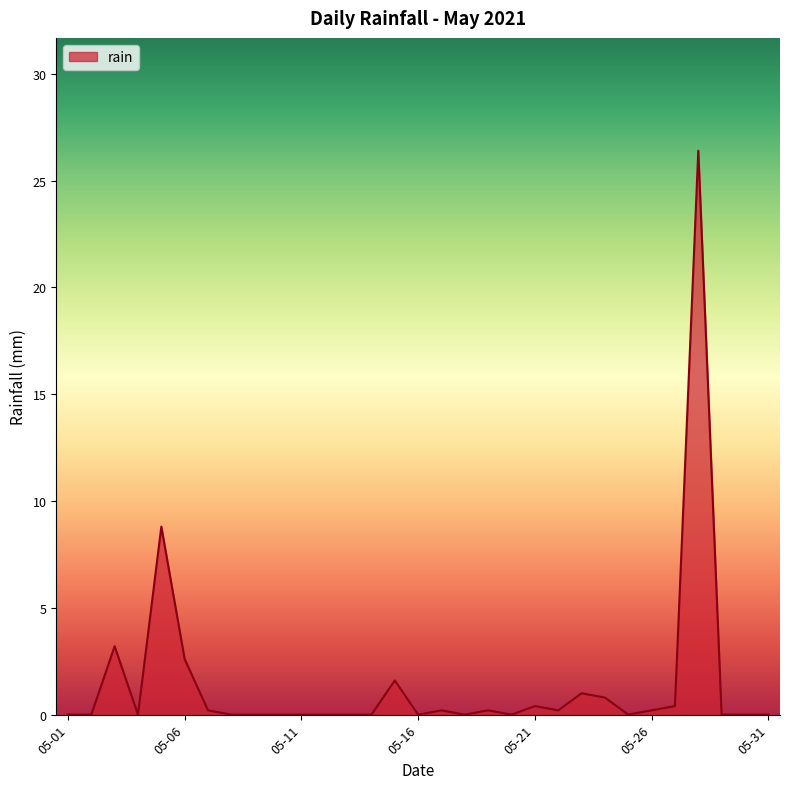

What is the greatest value displayed?

26.4